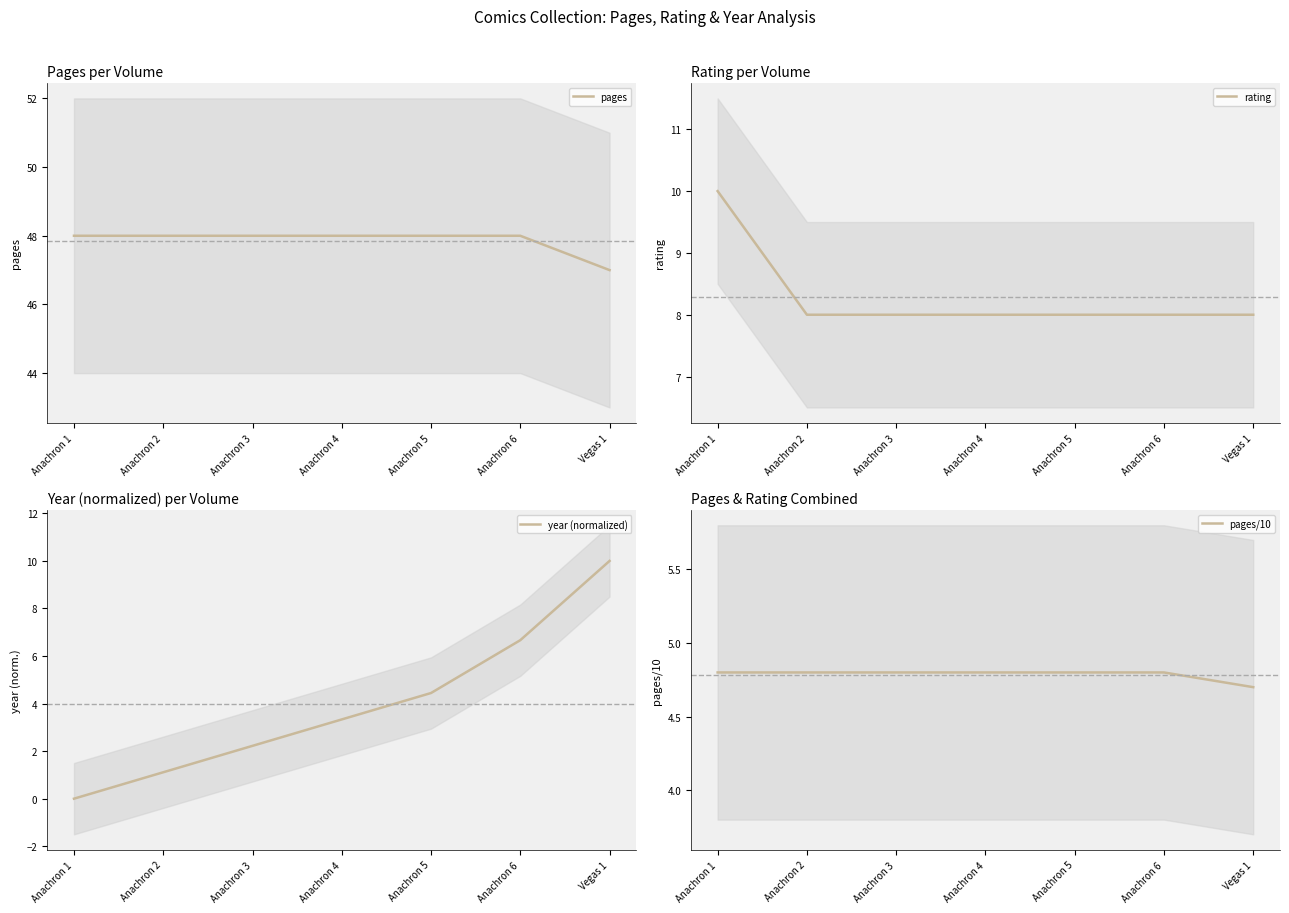

What is the sum of the rating values at Vegas 1 and Anachron 4?

16